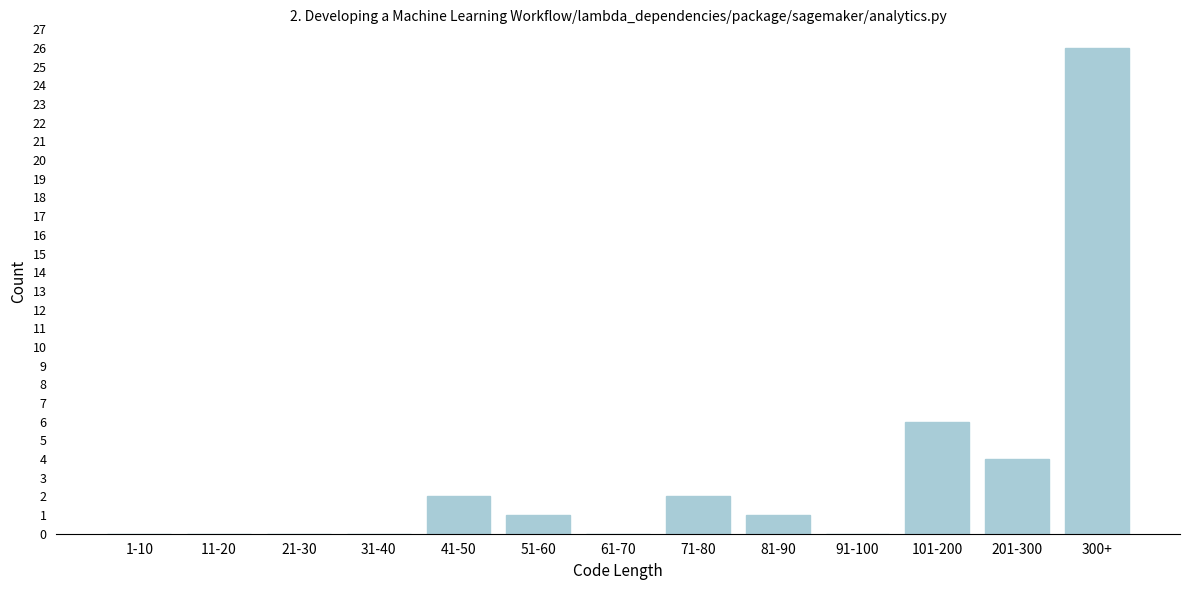

Reading left to right, what are all the values shown in this chart?

1-10=0	11-20=0	21-30=0	31-40=0	41-50=2	51-60=1	61-70=0	71-80=2	81-90=1	91-100=0	101-200=6	201-300=4	300+=26